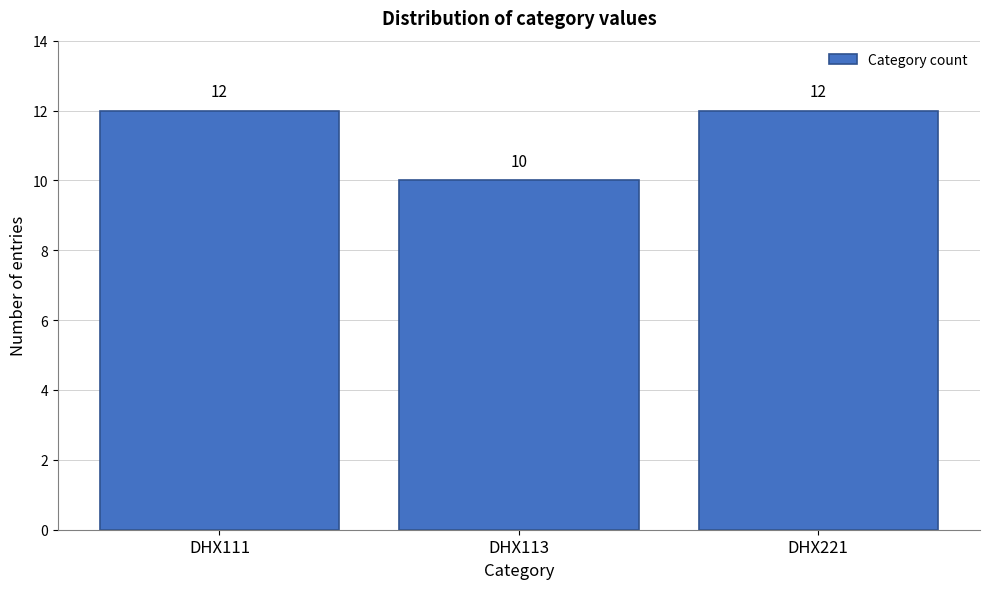

Reading left to right, extract all data points from this chart.

12	10	12